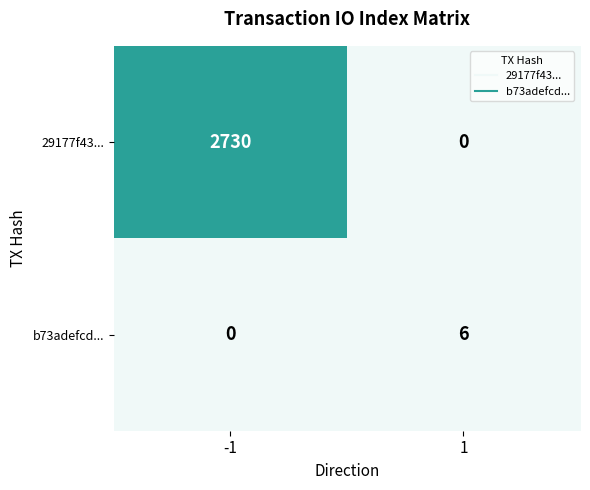

At how many categories does at least one series exceed 136?

1